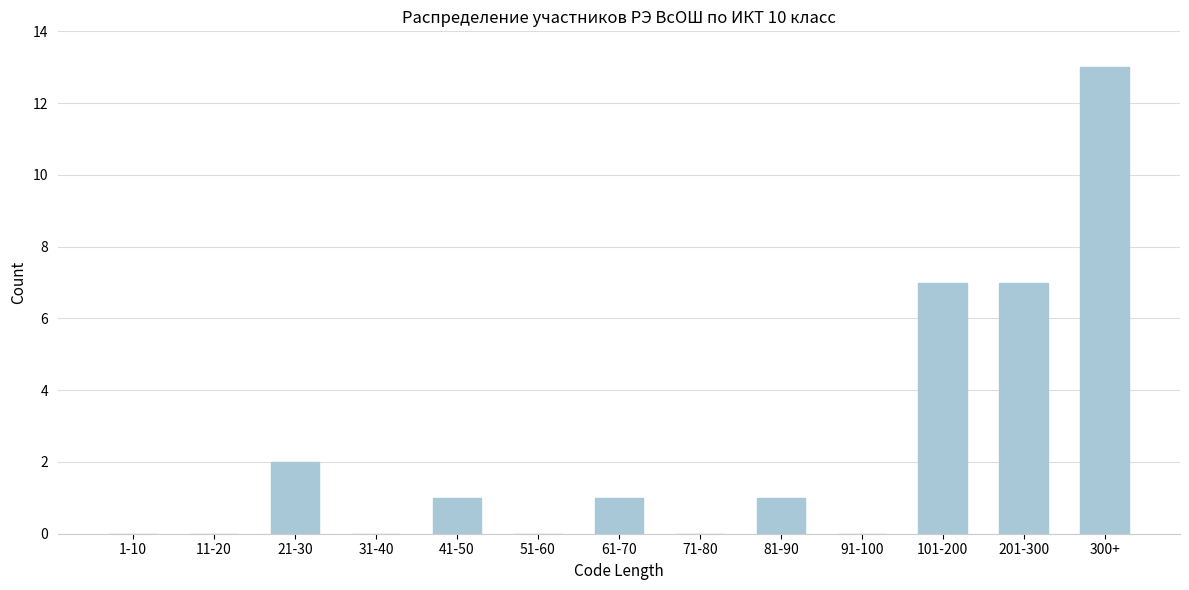

Reading left to right, list all the values displayed in this chart.

1-10=0	11-20=0	21-30=2	31-40=0	41-50=1	51-60=0	61-70=1	71-80=0	81-90=1	91-100=0	101-200=7	201-300=7	300+=13